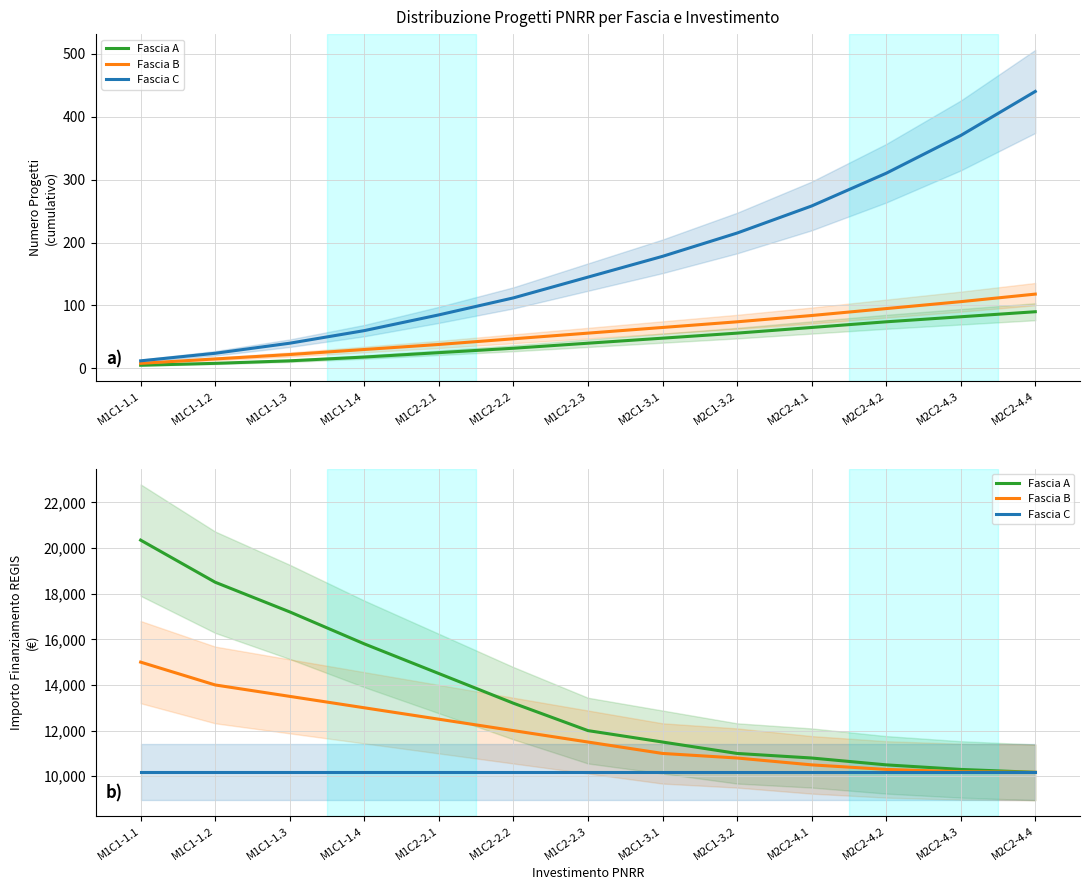

How many data points in Fascia B are less than 11500?

6